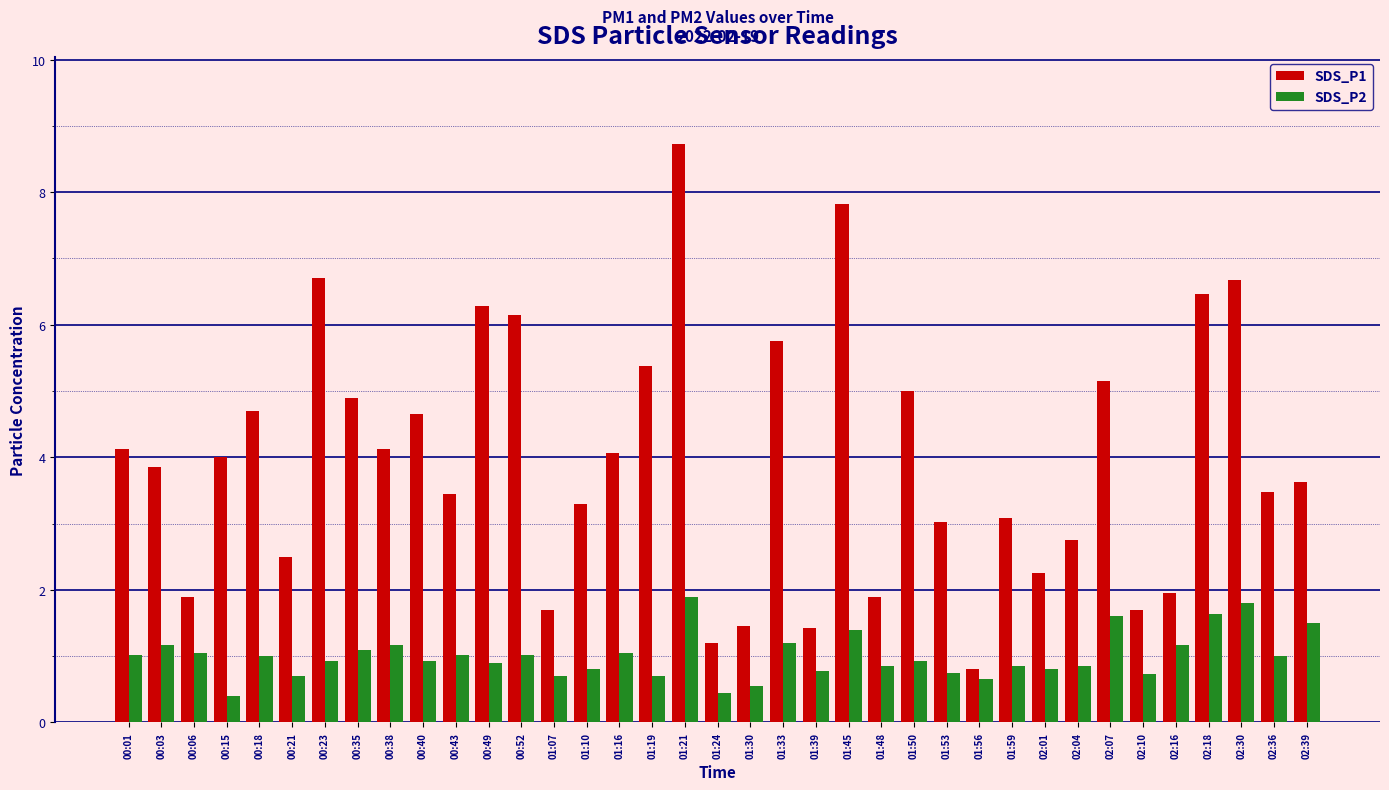

Rank the series by their average value, from lowest to highest.

SDS_P2, SDS_P1